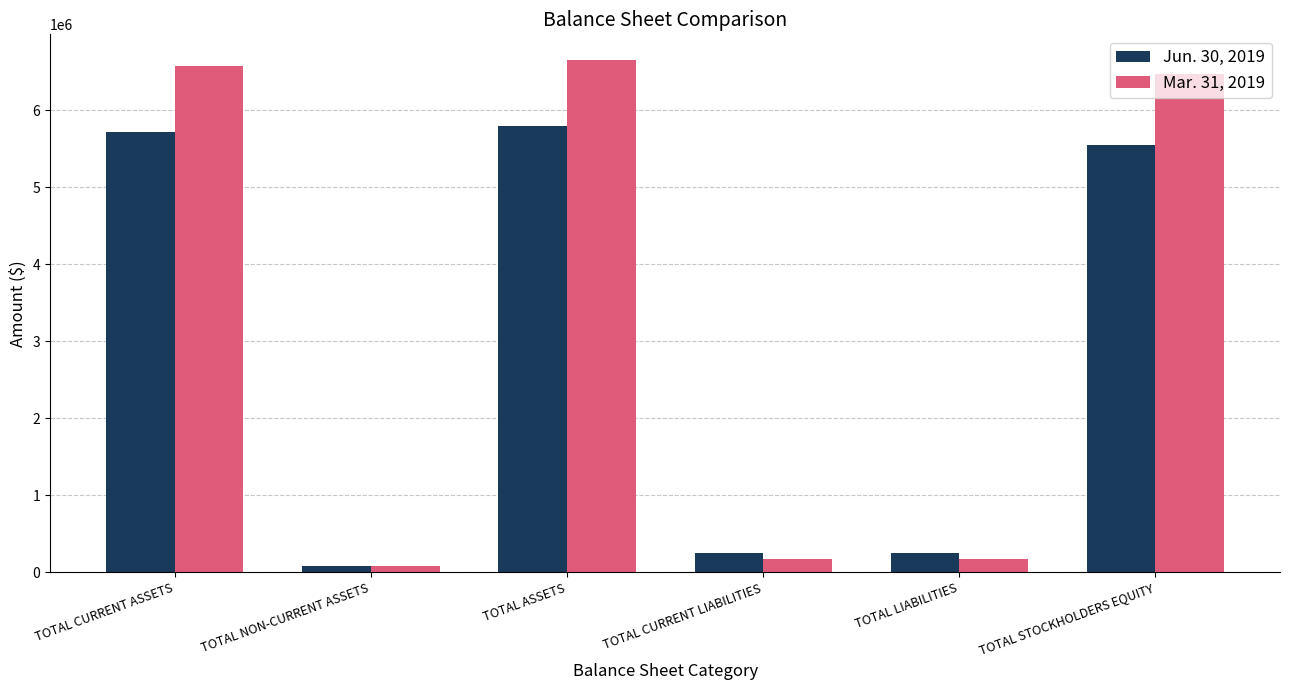

What is the sum of the Mar. 31, 2019 values at TOTAL STOCKHOLDERS EQUITY and TOTAL CURRENT ASSETS?

13043415